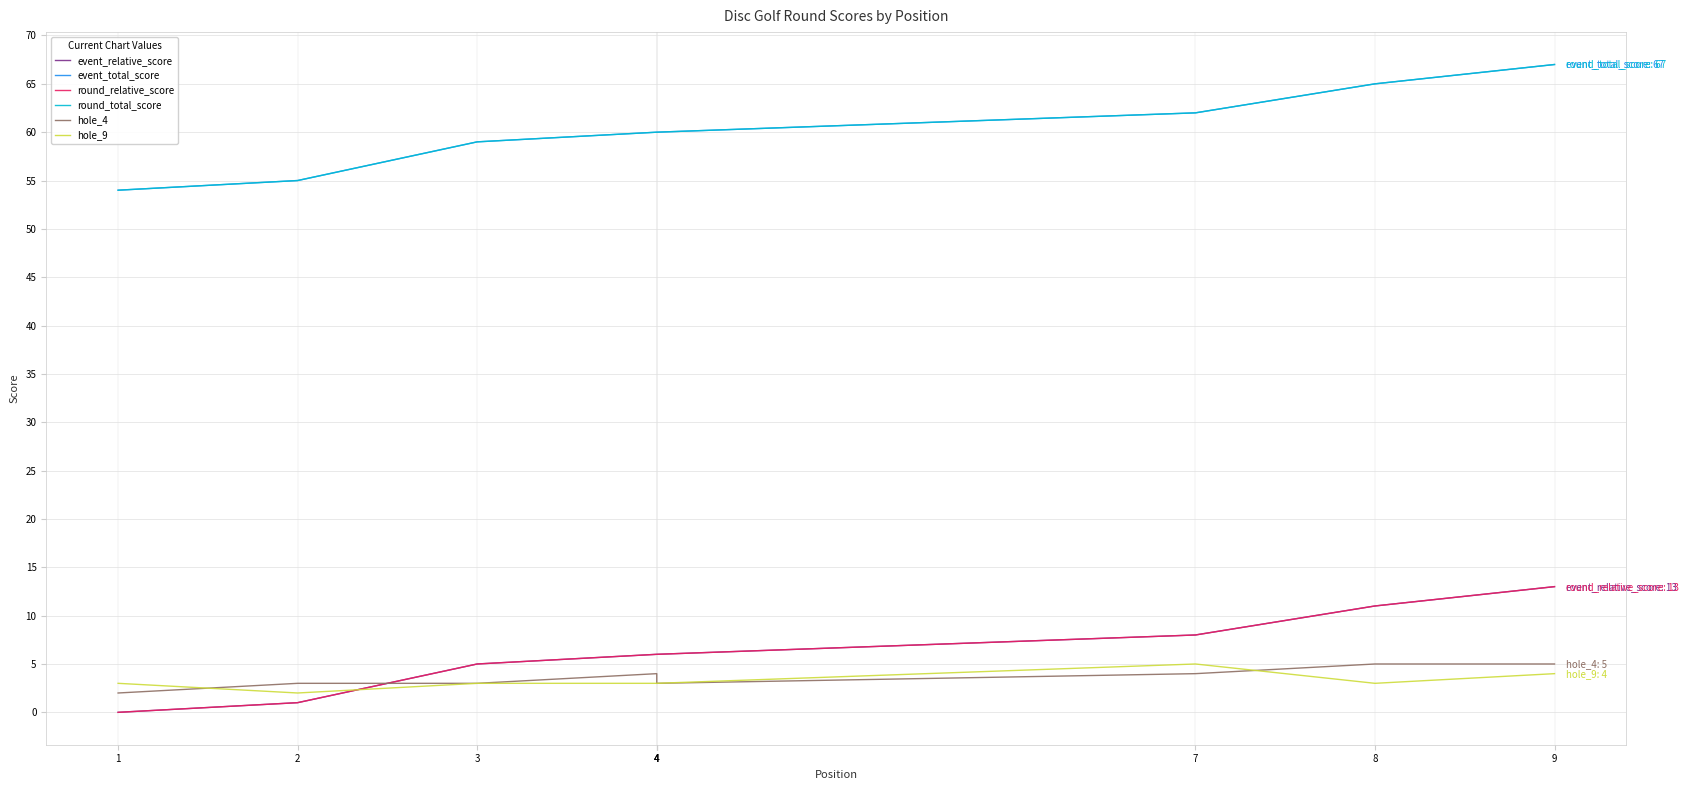

True or false: hole_9 and event_total_score intersect in this chart.

False